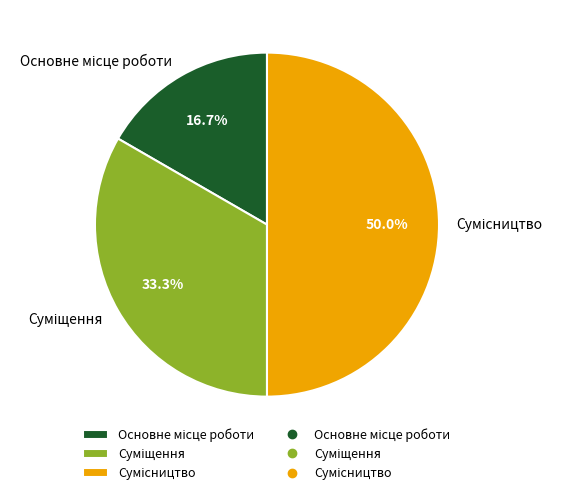

Count the number of slices in the pie.

3